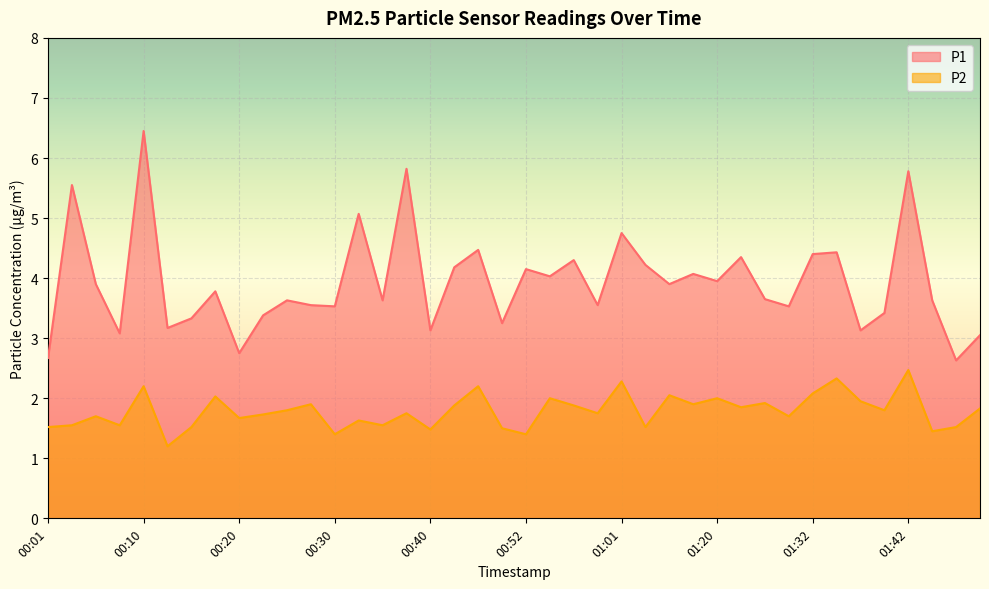

At which label does P2 reach its peak?

01:42